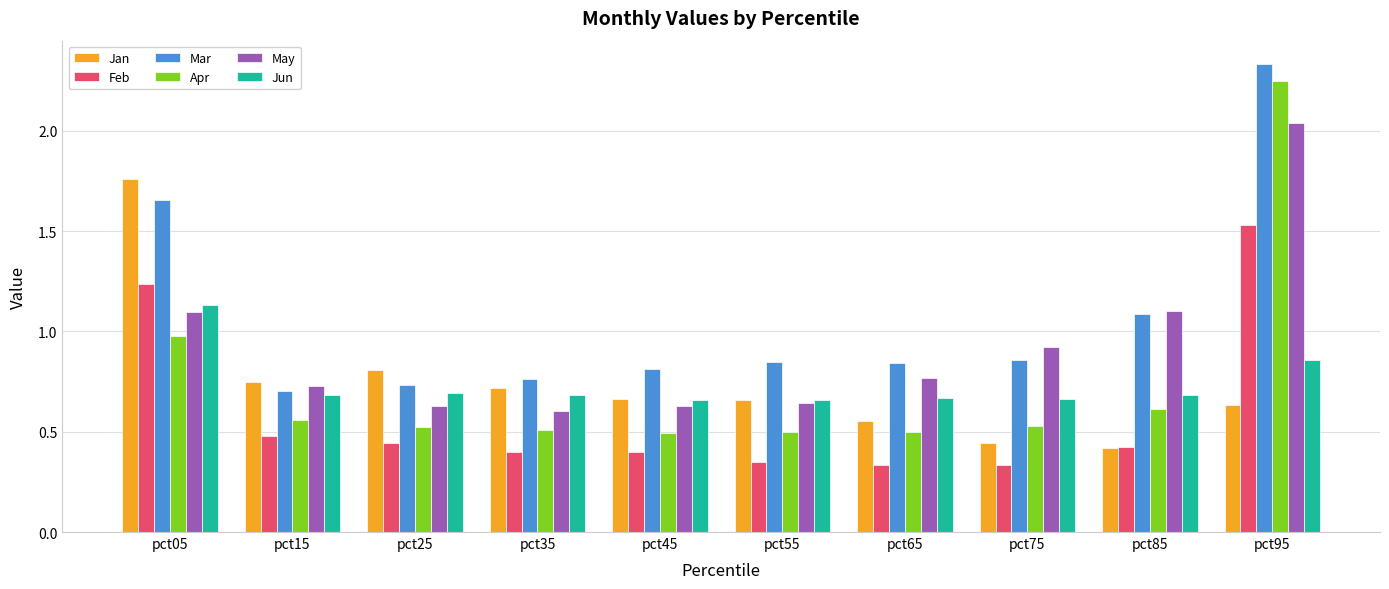

What is the sum of the Mar values at pct95 and pct45?

3.1